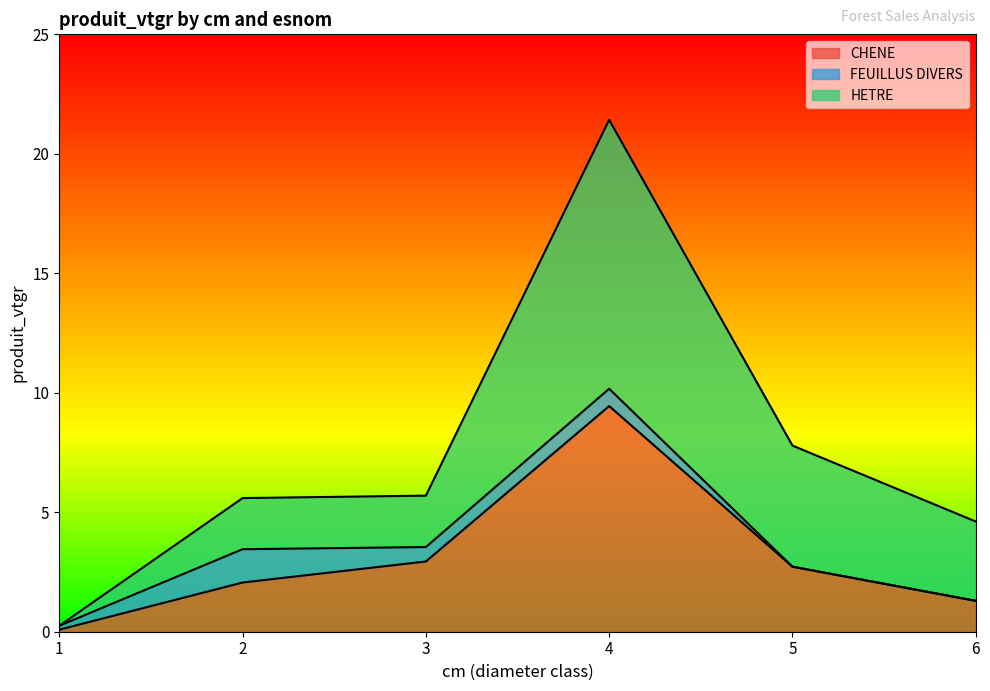

Reading right to left, extract all data points from this chart.

CHENE: 6=1.3	5=2.7	4=9.4	3=2.9	2=2.1	1=0.1
FEUILLUS DIVERS: 6=0.0	5=0.0	4=0.7	3=0.6	2=1.4	1=0.2
HETRE: 6=3.3	5=5.1	4=11.3	3=2.2	2=2.1	1=0.0